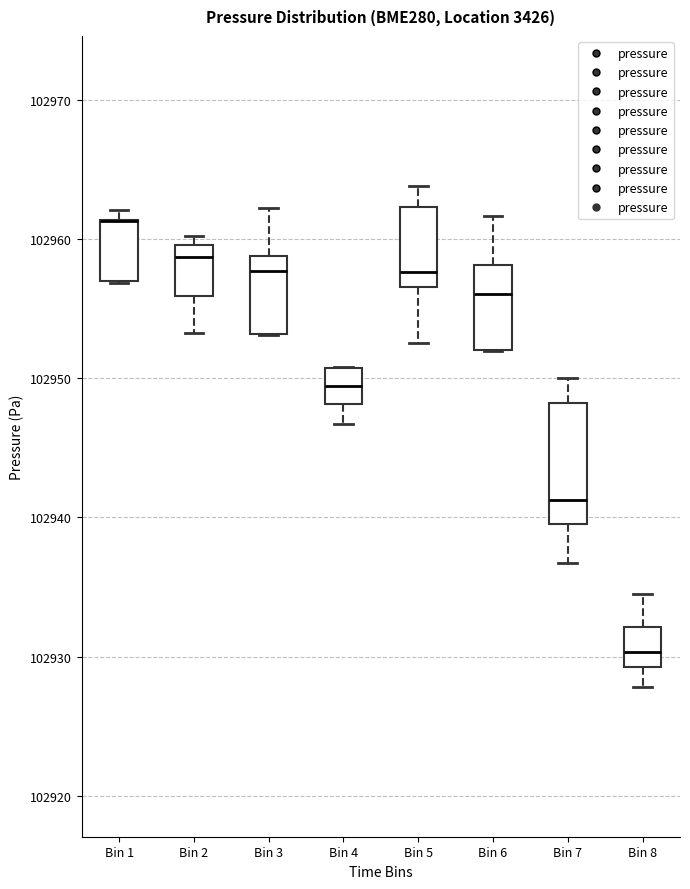

Reading left to right, transcribe this box plot: for each box, give where its median line is, the range the box spans, and where its two whiskers end, as read against the y-axis. The values are not printed on the chart, so give them approximately, as read against the axis.

Bin 1: median 102961 (drawn on the box's upper edge), box 102957 to 102961, whiskers 102957 to 102962
Bin 2: median 102959, box 102956 to 102960, whiskers 102953 to 102960 (just above the box's upper edge)
Bin 3: median 102958, box 102953 to 102959, whiskers 102953 to 102962
Bin 4: median 102949, box 102948 to 102951, whiskers 102947 to 102951
Bin 5: median 102958, box 102957 to 102962, whiskers 102953 to 102964
Bin 6: median 102956, box 102952 to 102958, whiskers 102952 to 102962
Bin 7: median 102941, box 102940 to 102948, whiskers 102937 to 102950
Bin 8: median 102930, box 102929 to 102932, whiskers 102928 to 102935